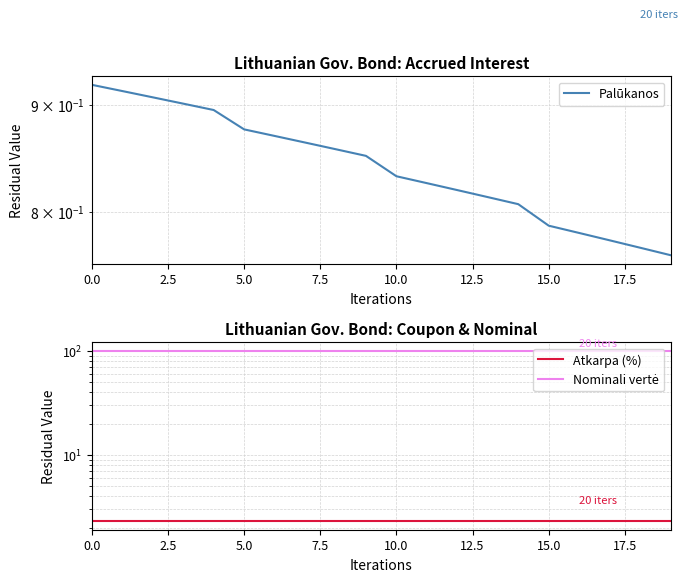

True or false: Nominali vertė and Atkarpa (%) cross at least once.

False